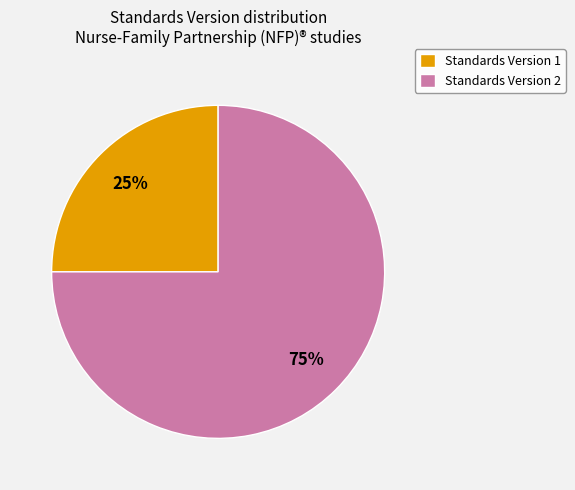

To the nearest percent, what is the average slice percentage?

50%